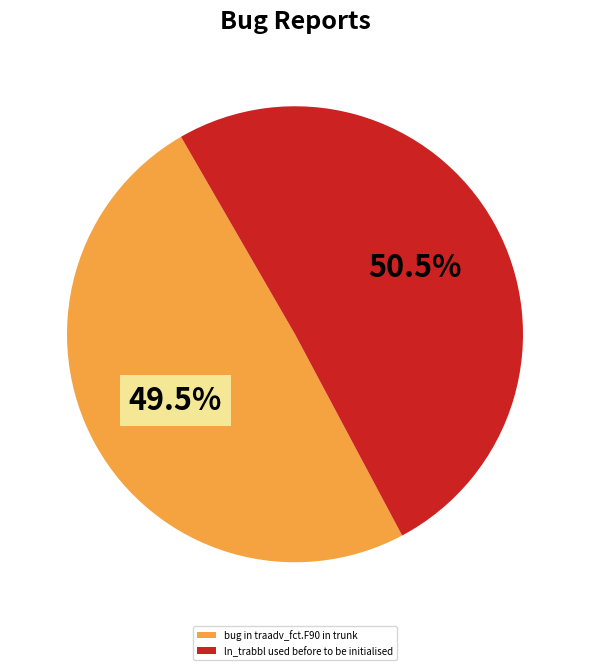

How many segments does this pie chart have?

2